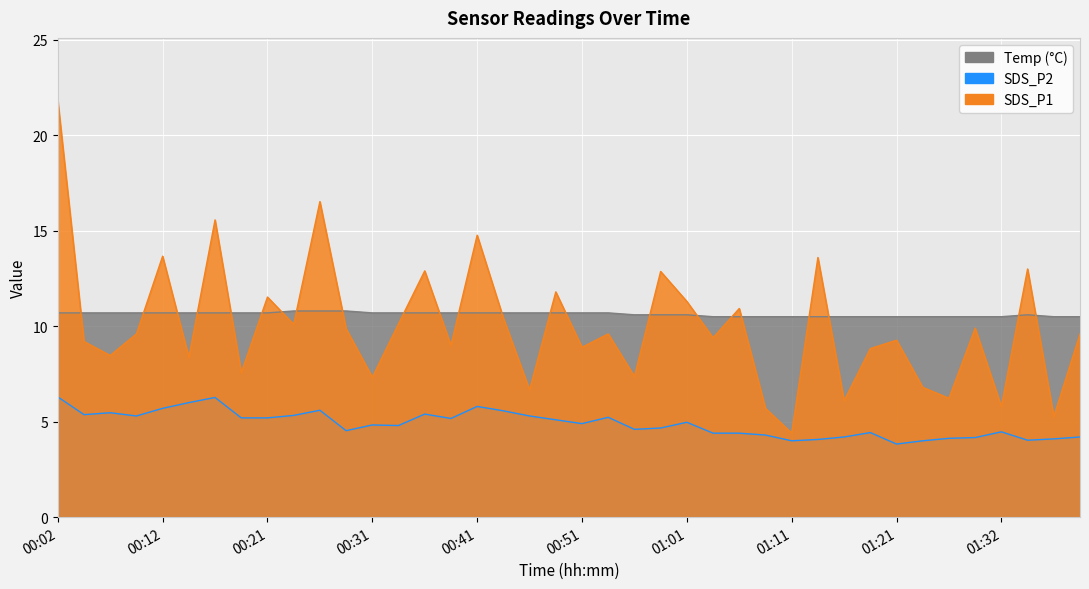

What is the minimum value for SDS_P2?

3.8